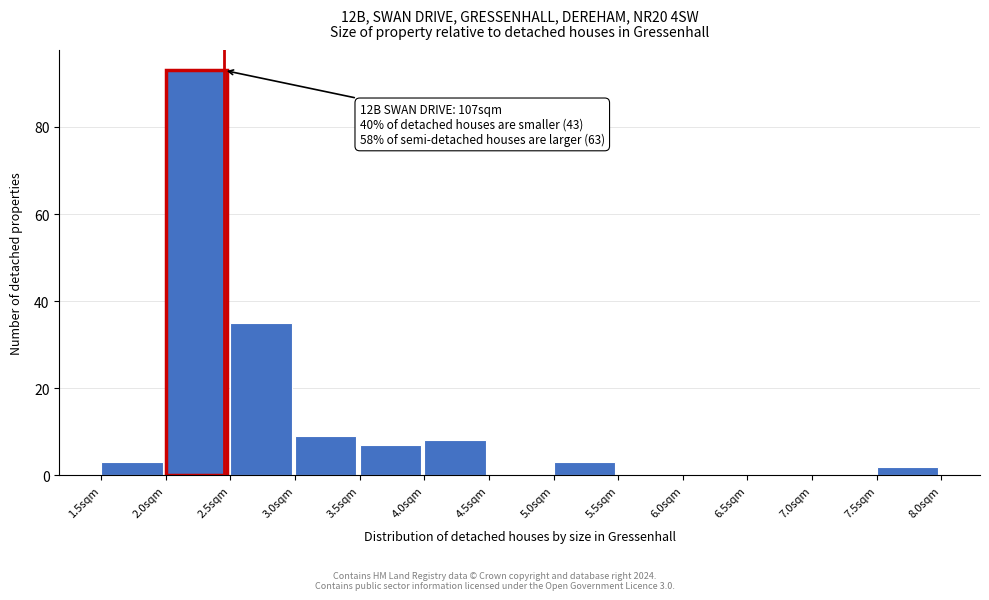

Over which range of the x-axis is the bar tallest?

2.0 to 2.5